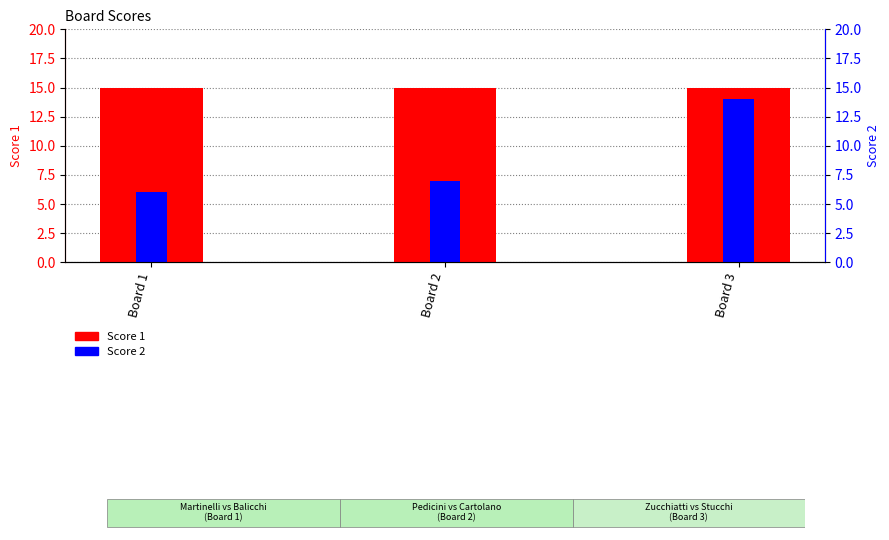

What is the value of the Score 2 bar at the 3rd from the left?

14